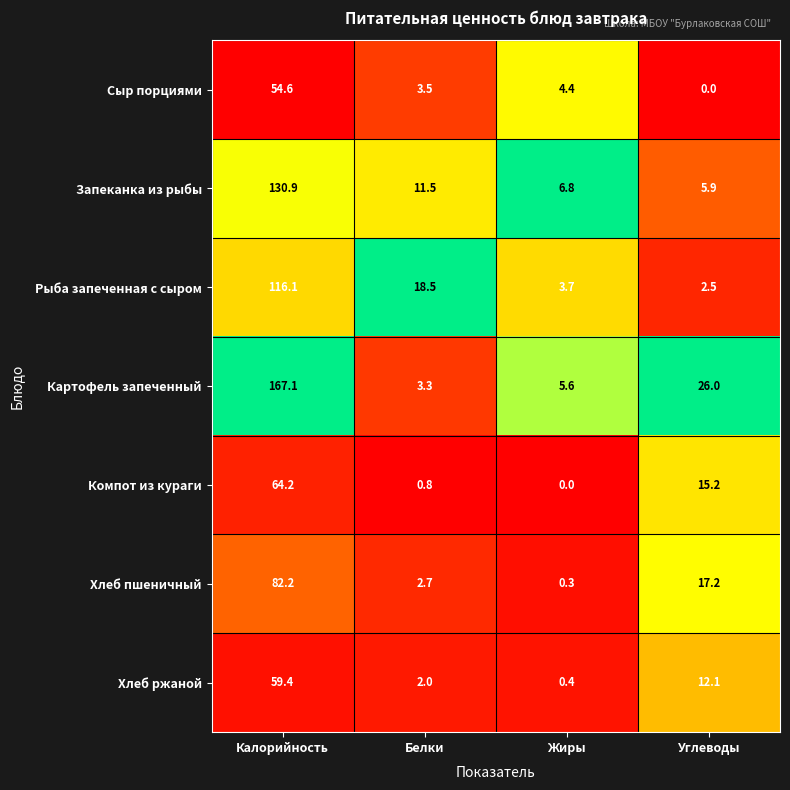

Reading left to right, extract all data points from this chart.

Сыр порциями: Калорийность=54.6	Белки=3.5	Жиры=4.4	Углеводы=0.0
Запеканка из рыбы: Калорийность=130.9	Белки=11.5	Жиры=6.8	Углеводы=5.9
Рыба запеченная с сыром: Калорийность=116.1	Белки=18.5	Жиры=3.7	Углеводы=2.5
Картофель запеченный: Калорийность=167.1	Белки=3.3	Жиры=5.6	Углеводы=26.0
Компот из кураги: Калорийность=64.2	Белки=0.8	Жиры=0.0	Углеводы=15.2
Хлеб пшеничный: Калорийность=82.2	Белки=2.7	Жиры=0.3	Углеводы=17.2
Хлеб ржаной: Калорийность=59.4	Белки=2.0	Жиры=0.4	Углеводы=12.1